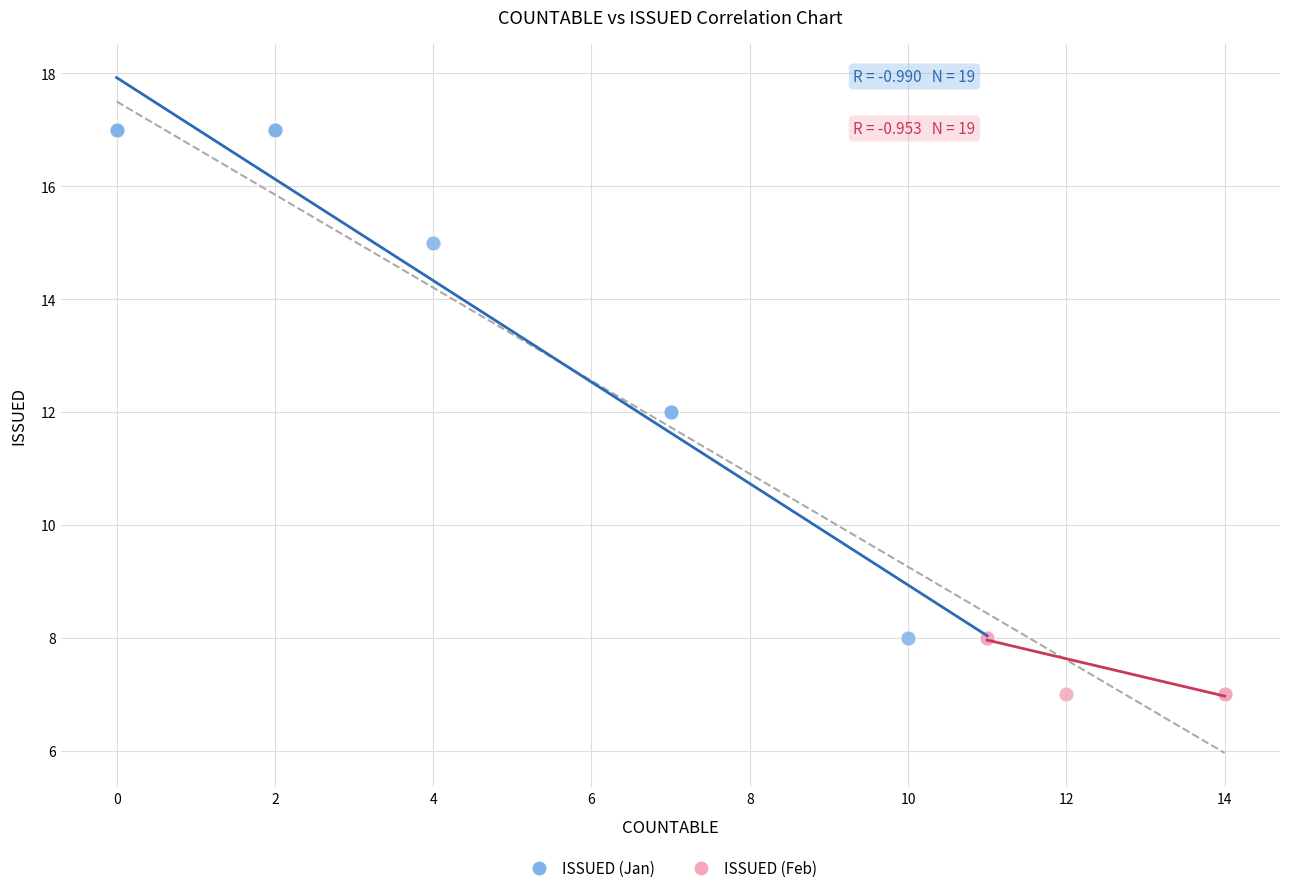

Which series contains the lowest Y value?

ISSUED (Feb)